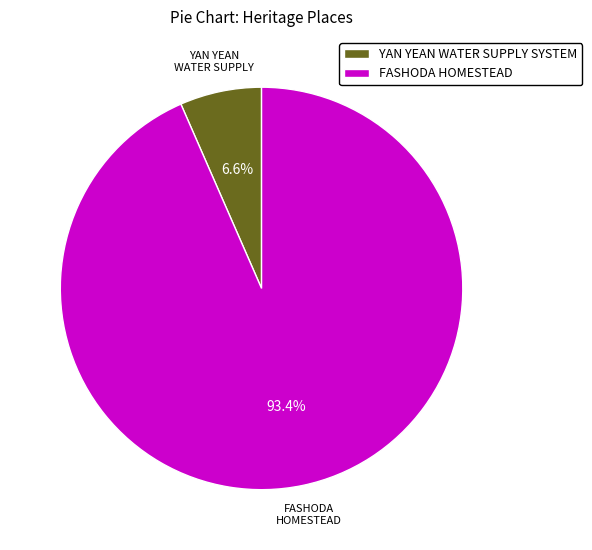

Which category accounts for the majority?

FASHODA HOMESTEAD